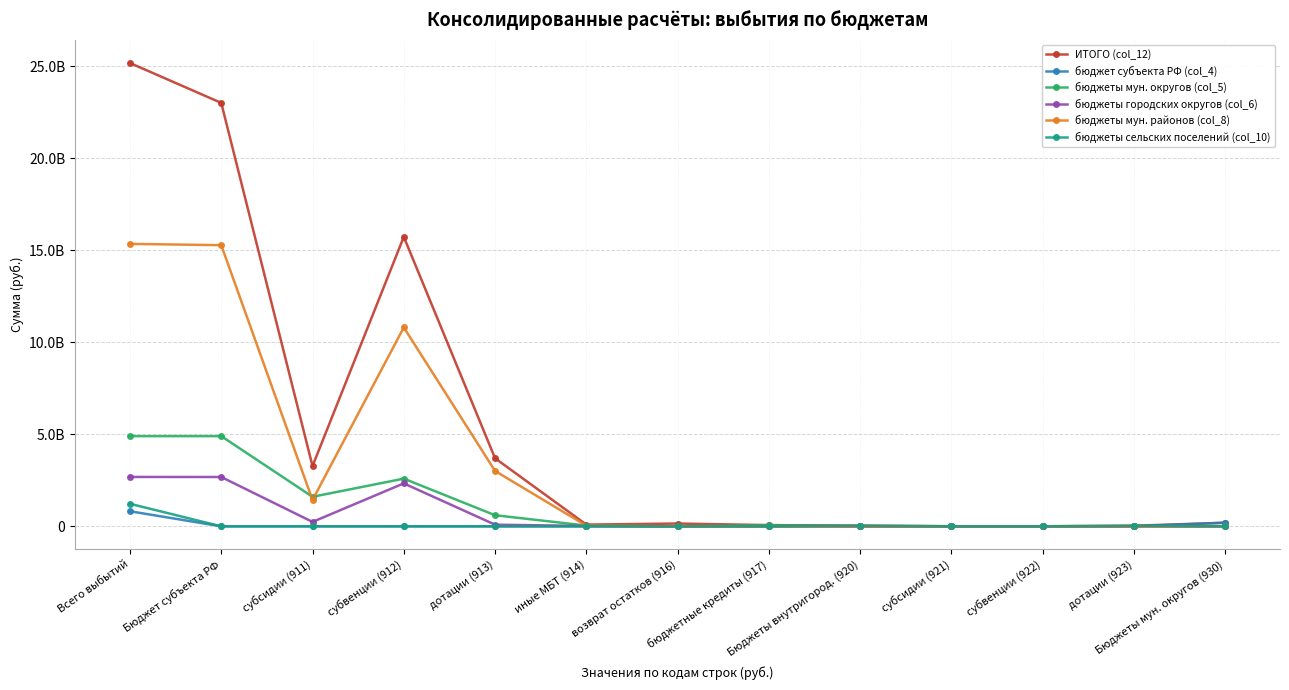

Does the chart have visible grid lines?

Yes